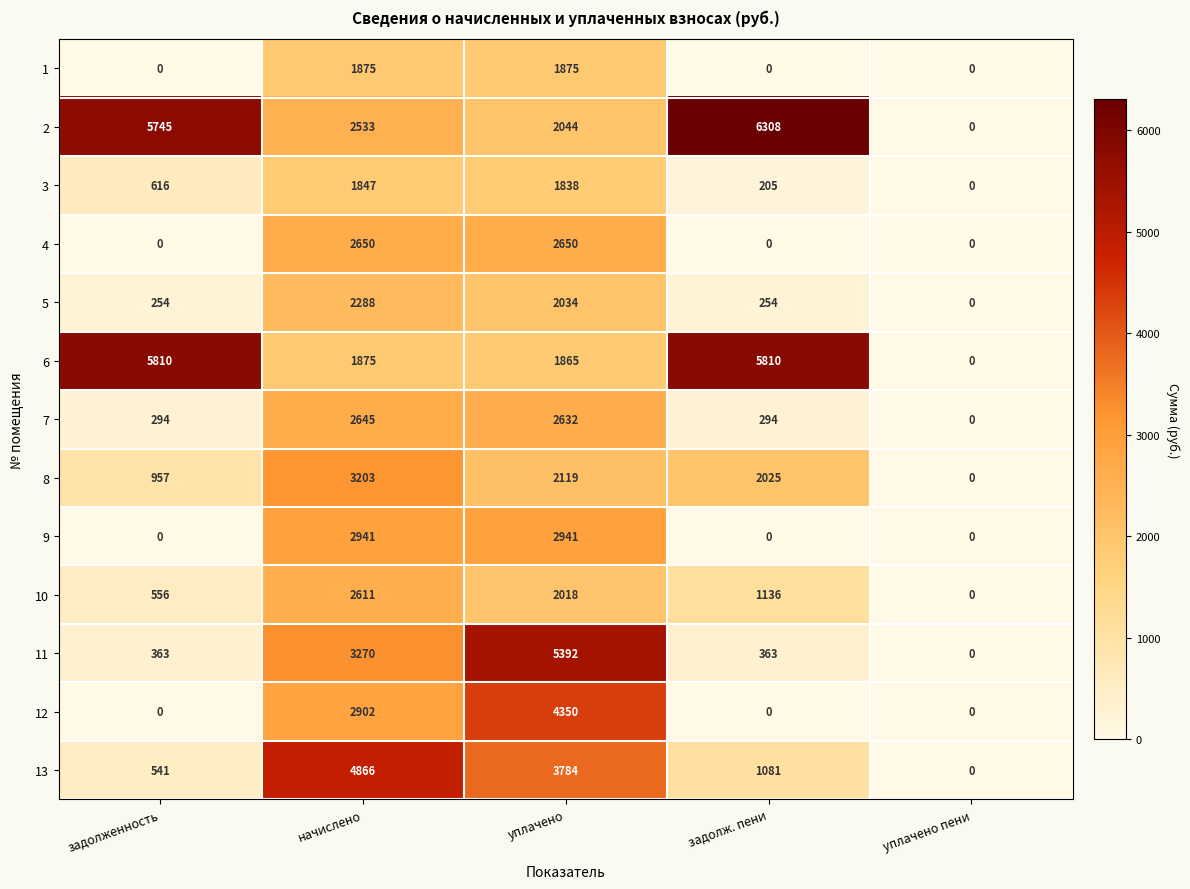

Rank the series by their maximum value, from highest to lowest.

2, 6, 11, 13, 12, 8, 9, 4, 7, 10, 5, 1, 3